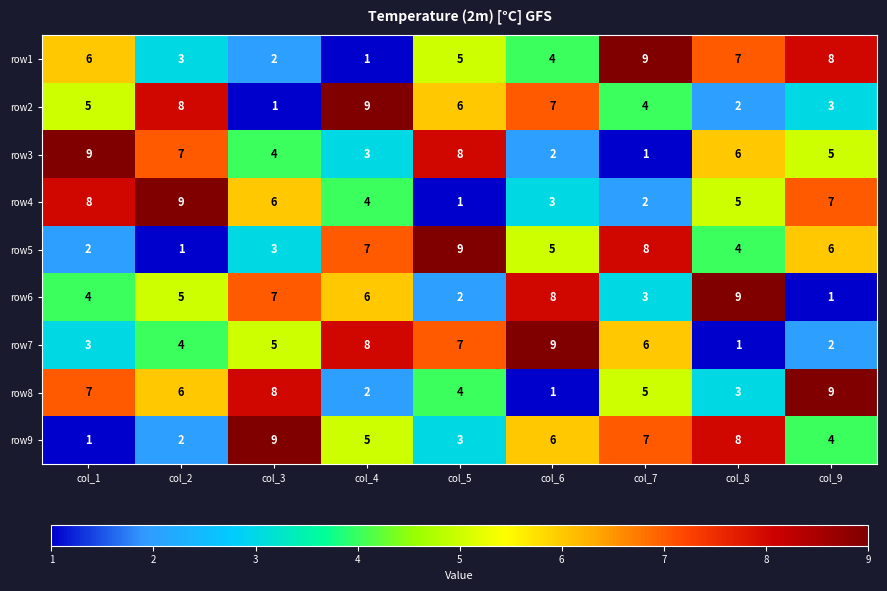

Which category has the highest value in the row8 series?

col_9